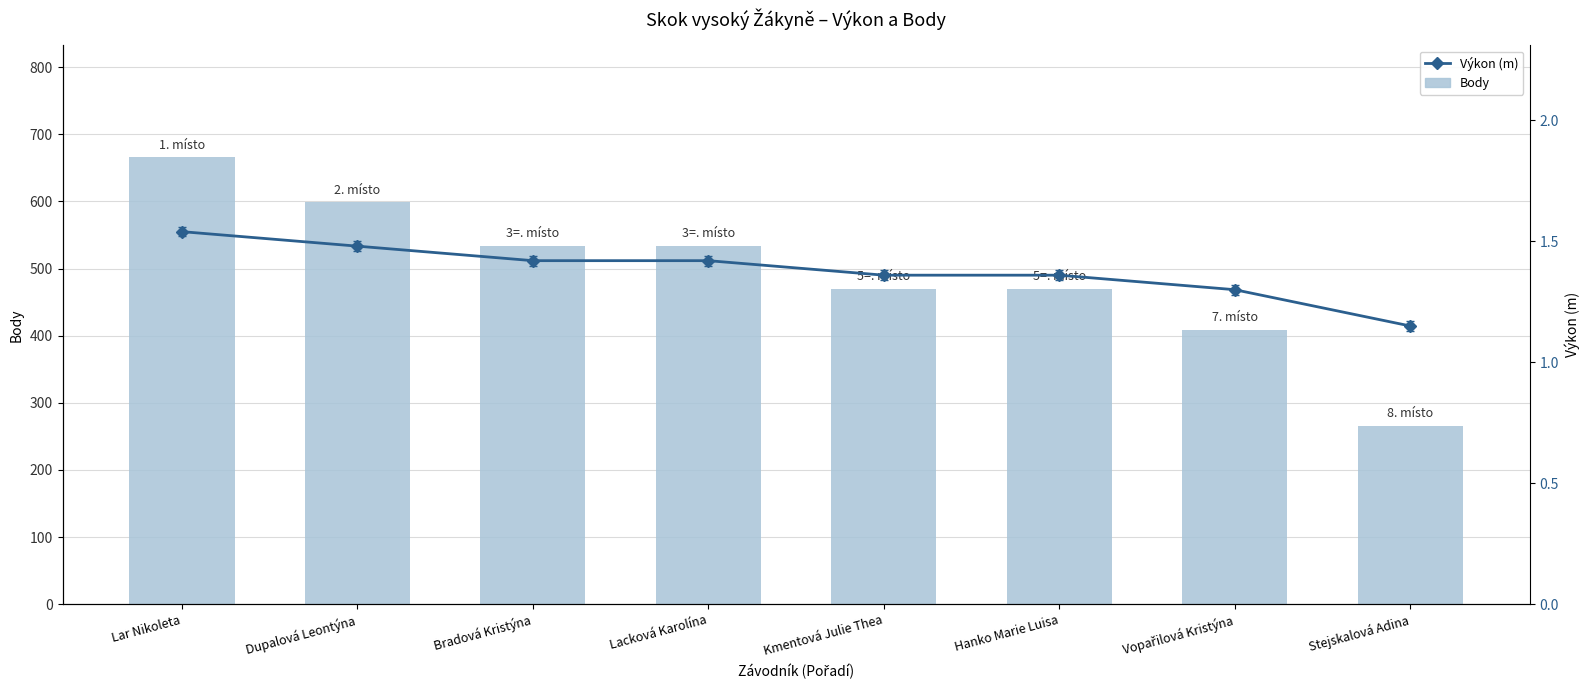

At which label does Body reach its peak?

Lar Nikoleta